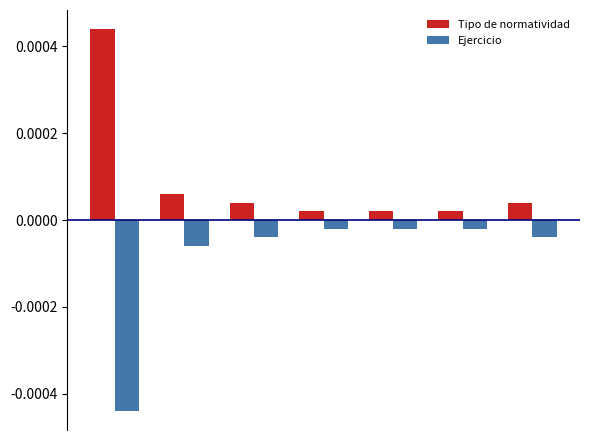

At how many categories does at least one series exceed 0?

7